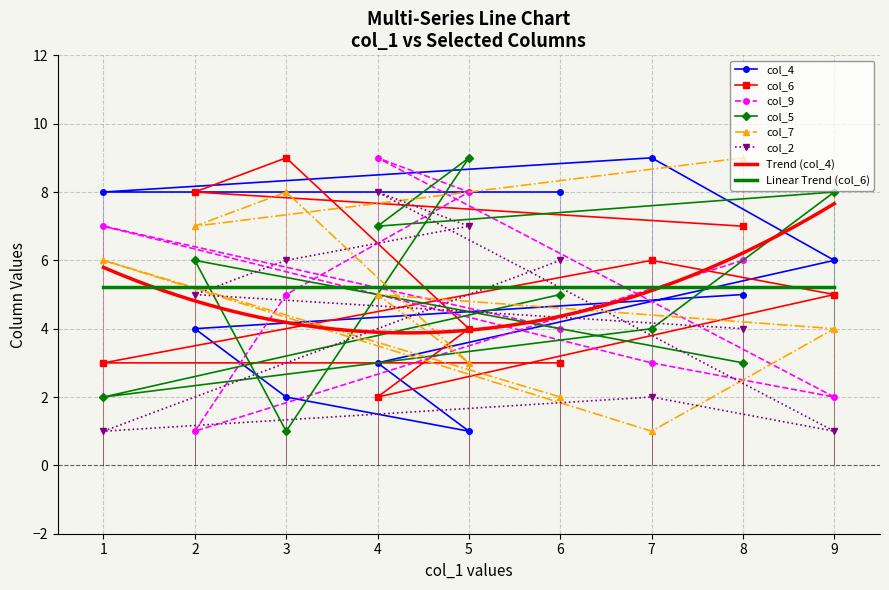

Count the number of data series in this chart.

6